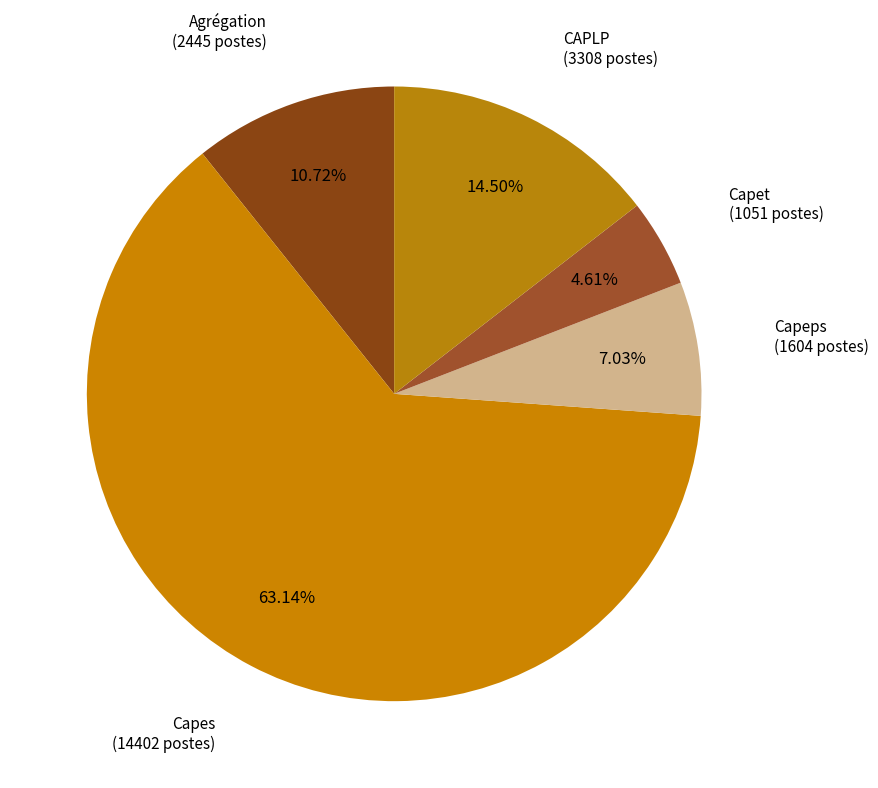

Is it true that Capes is 63% of the pie?

True